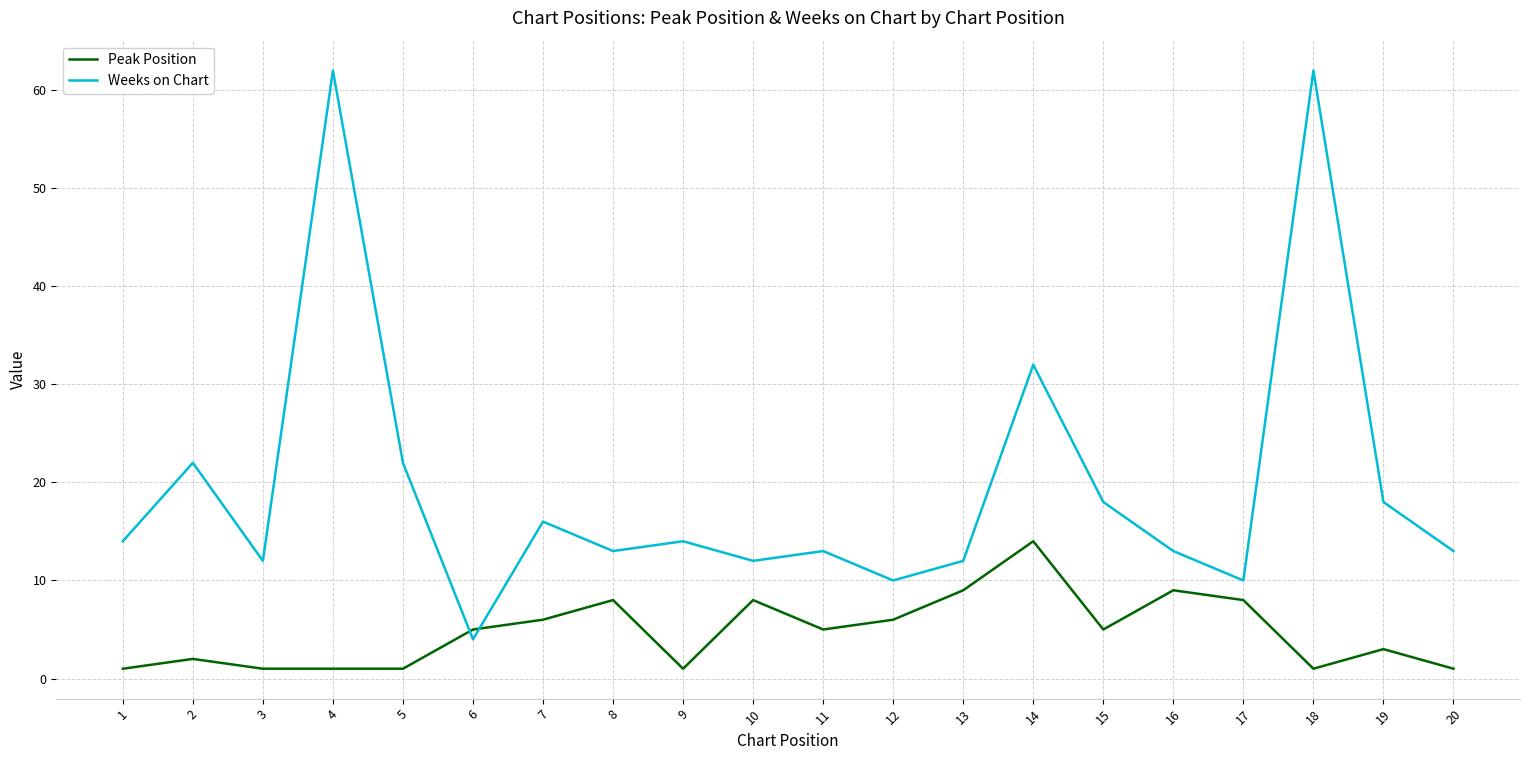

Rank the series by their maximum value, from lowest to highest.

Peak Position, Weeks on Chart